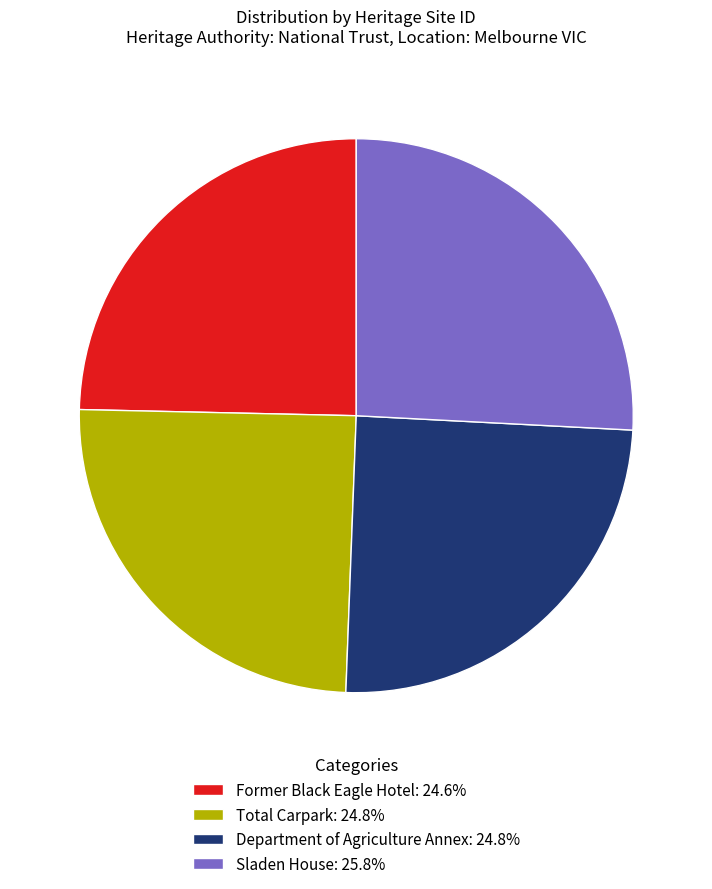

Does Sladen House: 25.8% represent more than half of the total?

No